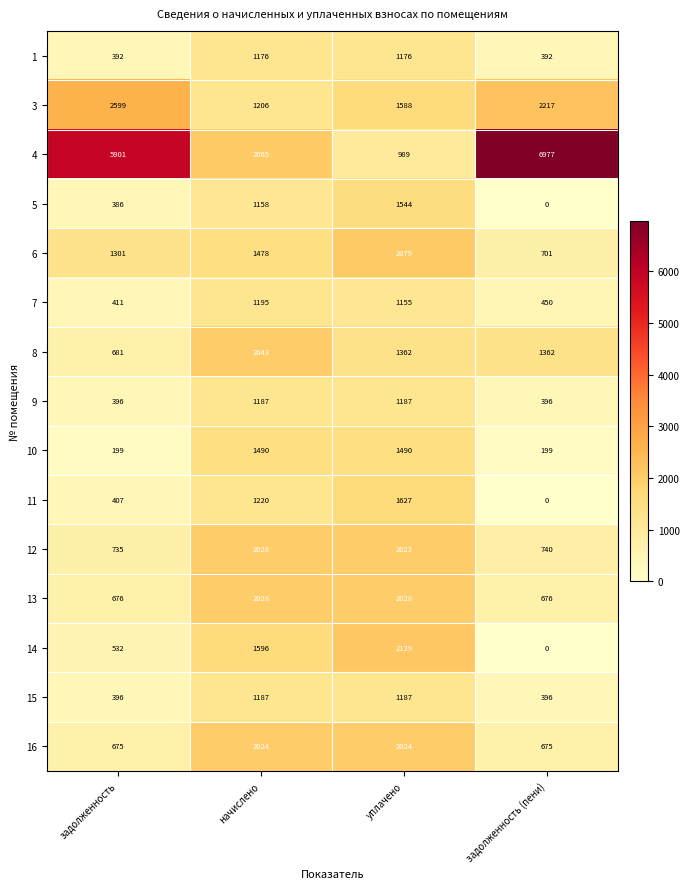

True or false: 11 has a value of 1627 at уплачено.

True